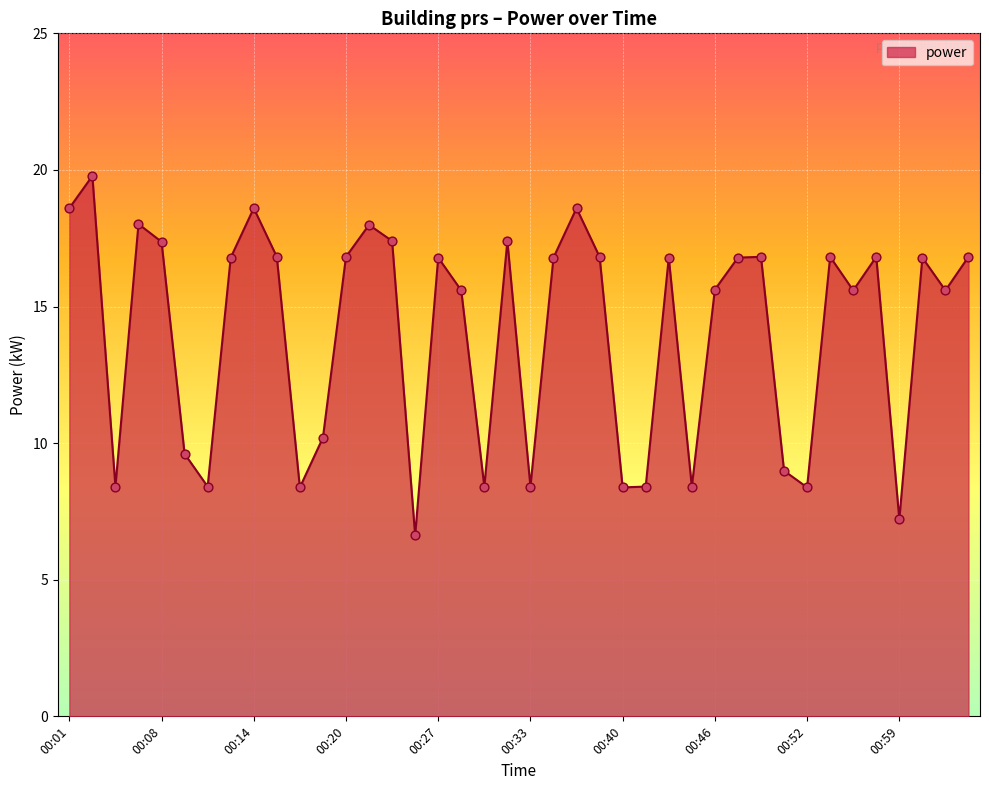

What is the smallest value displayed?

6.6